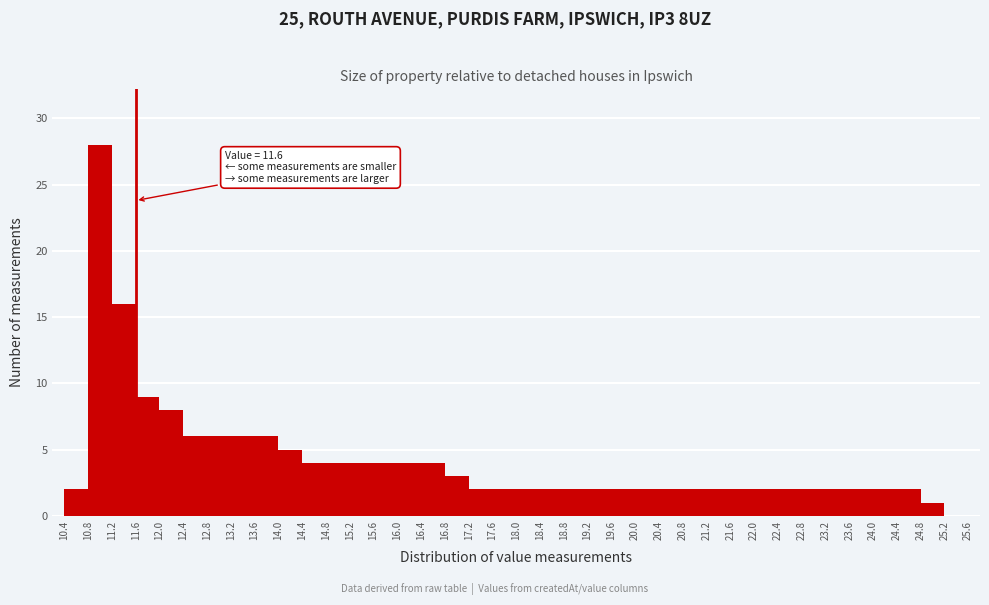

Over which range of the x-axis is the bar tallest?

10.8 to 11.2